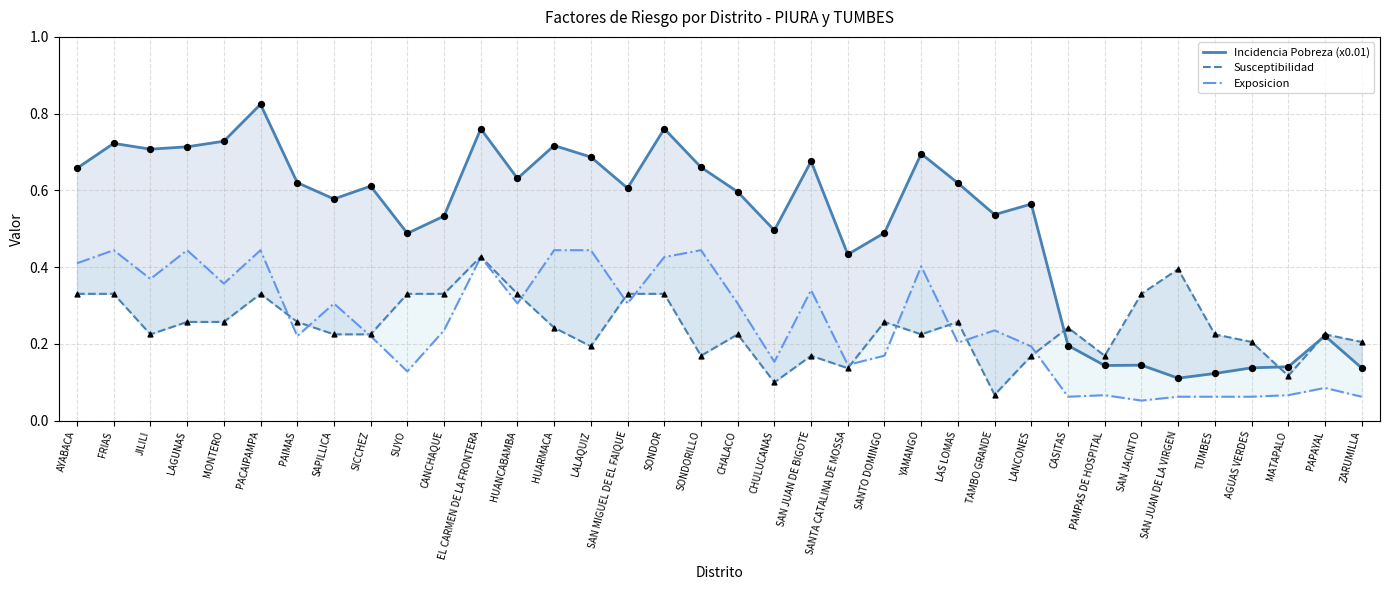

Which series has the widest spread of Y values?

Incidencia Pobreza (x0.01)